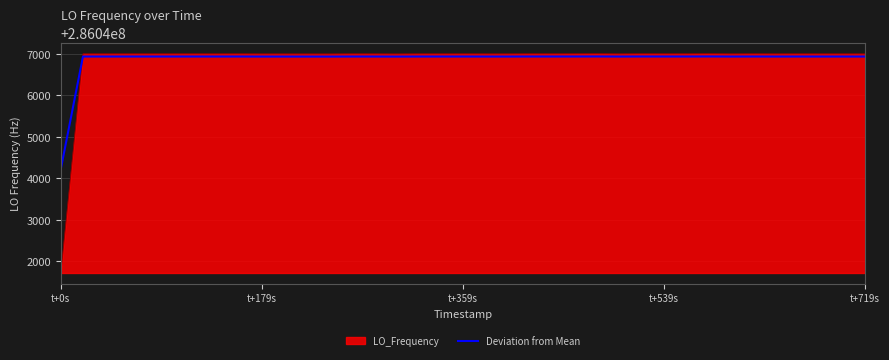

What is the highest value of the LO_Frequency series?

286047004.3